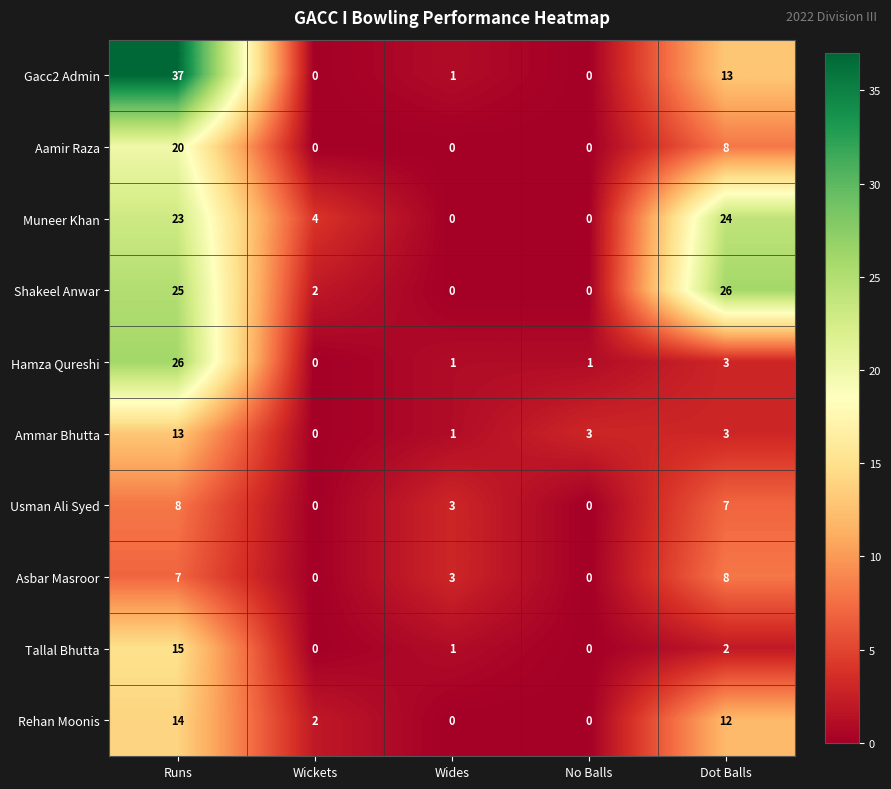

What is the difference between the highest and lowest values at Wides?

3